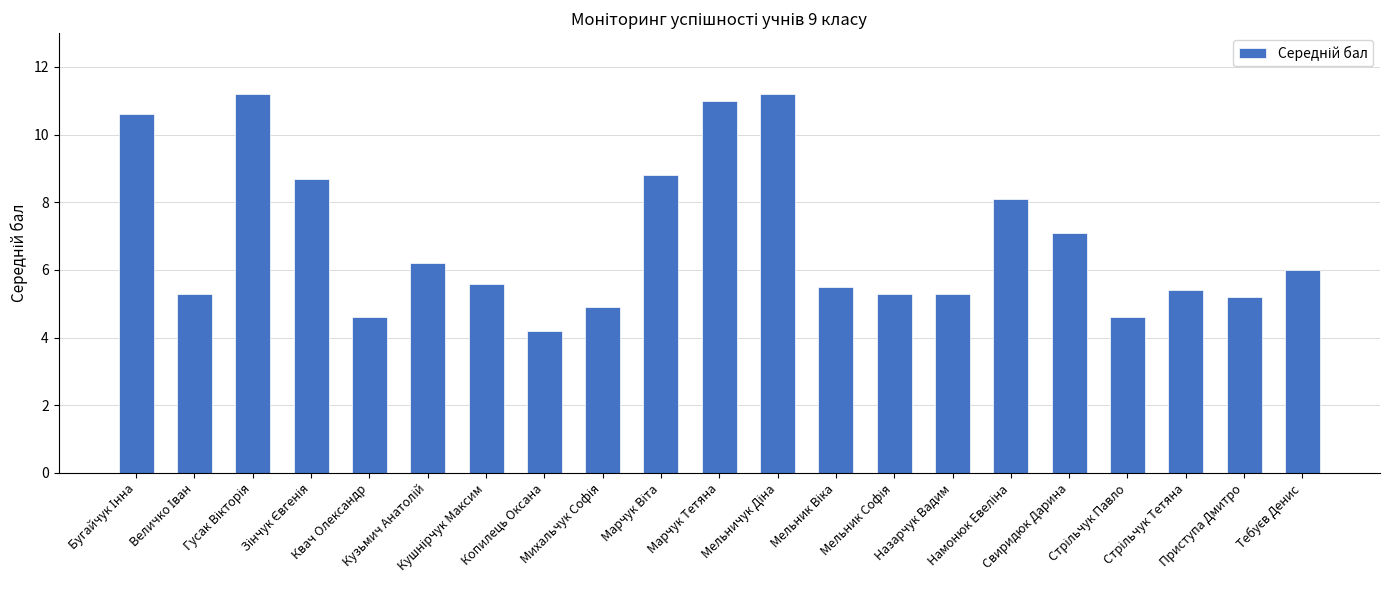

What is the minimum value shown in the chart?

4.2